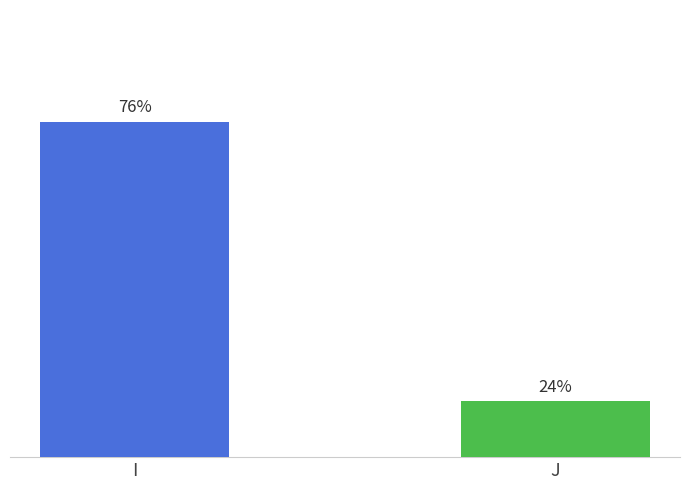

Is it true that the value at J is 3?

False